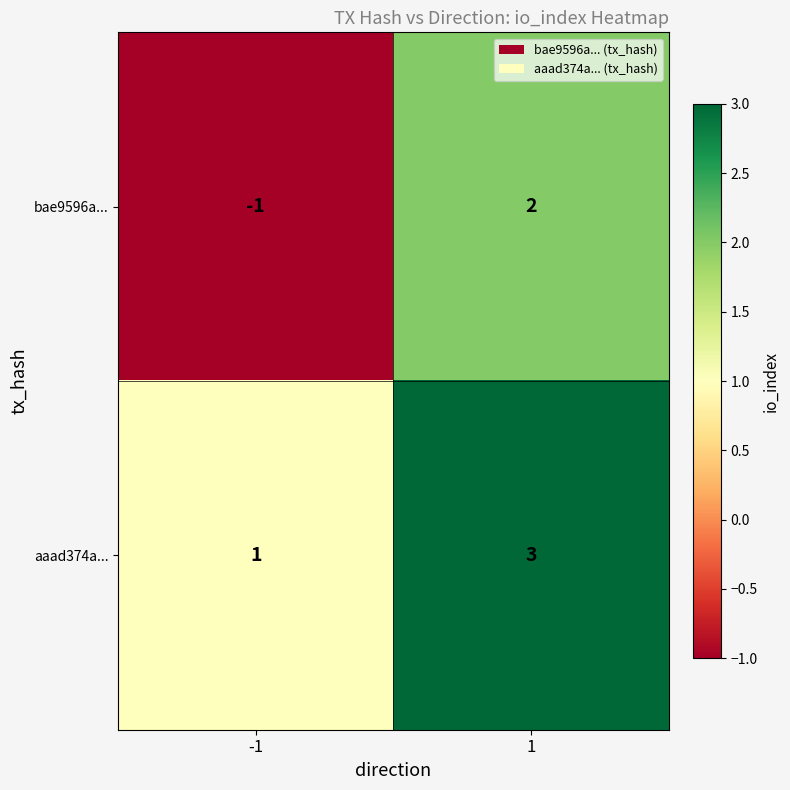

Reading right to left, extract all data points from this chart.

bae9596a...: 2	-1
aaad374a...: 3	1